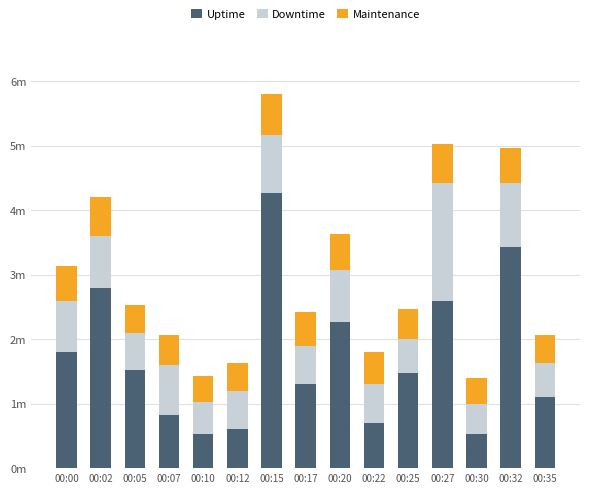

Are the bars grouped side by side (vs. stacked)?

No